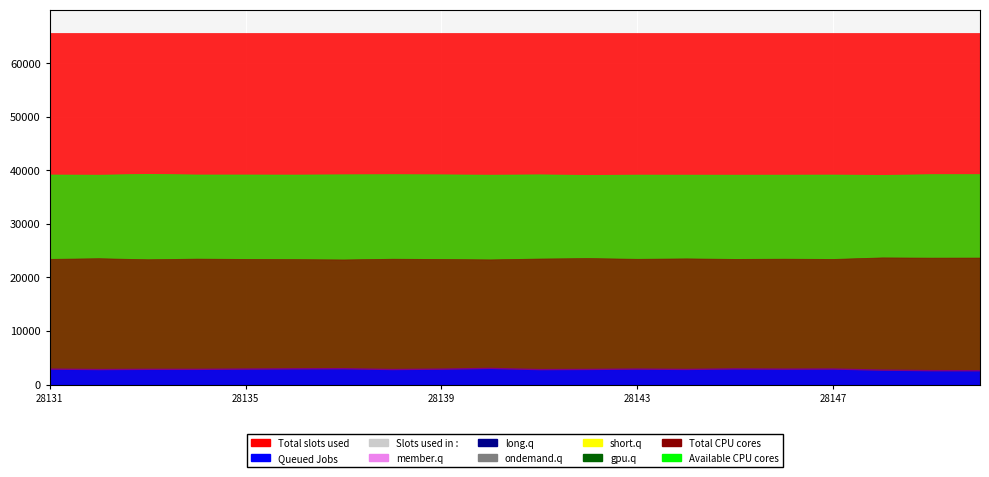

What is the difference between the maximum and minimum values?

435